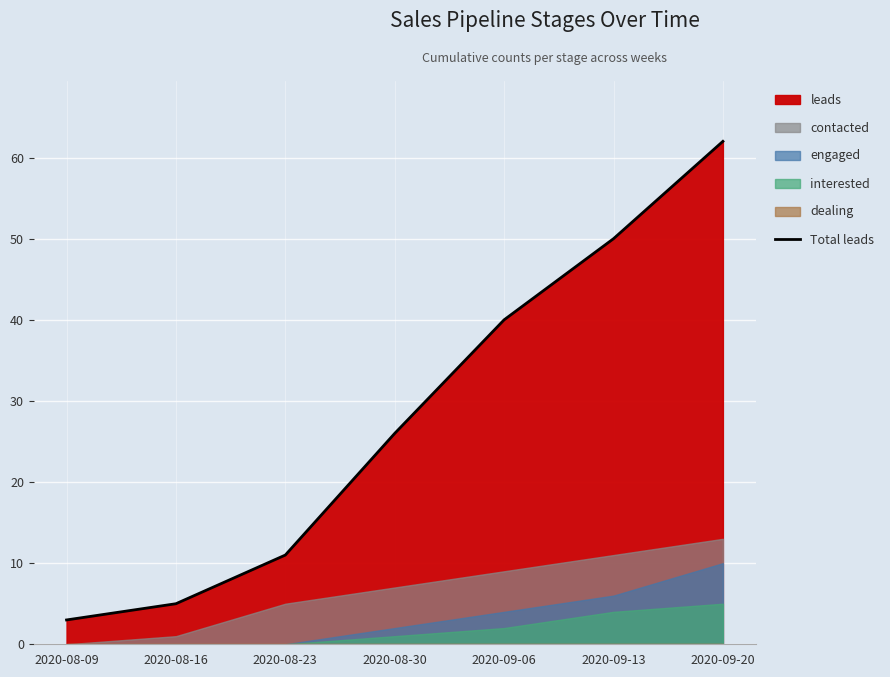

List the labels in order of value, largest first.

2020-09-20, 2020-09-13, 2020-09-06, 2020-08-30, 2020-08-23, 2020-08-16, 2020-08-09